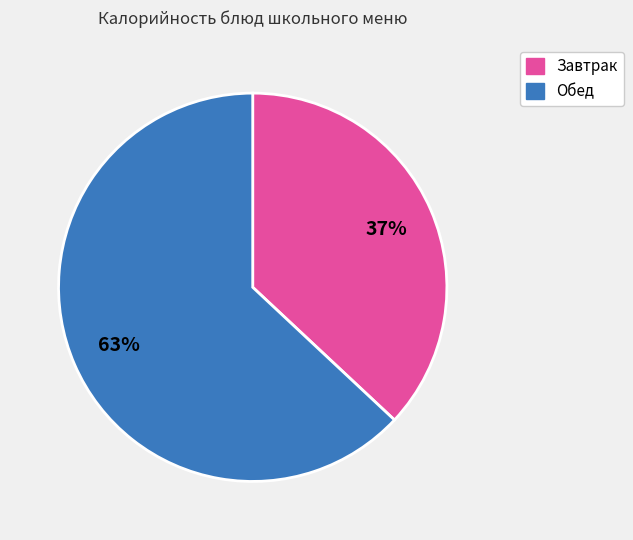

Is there any slice that represents more than half of the pie?

Yes